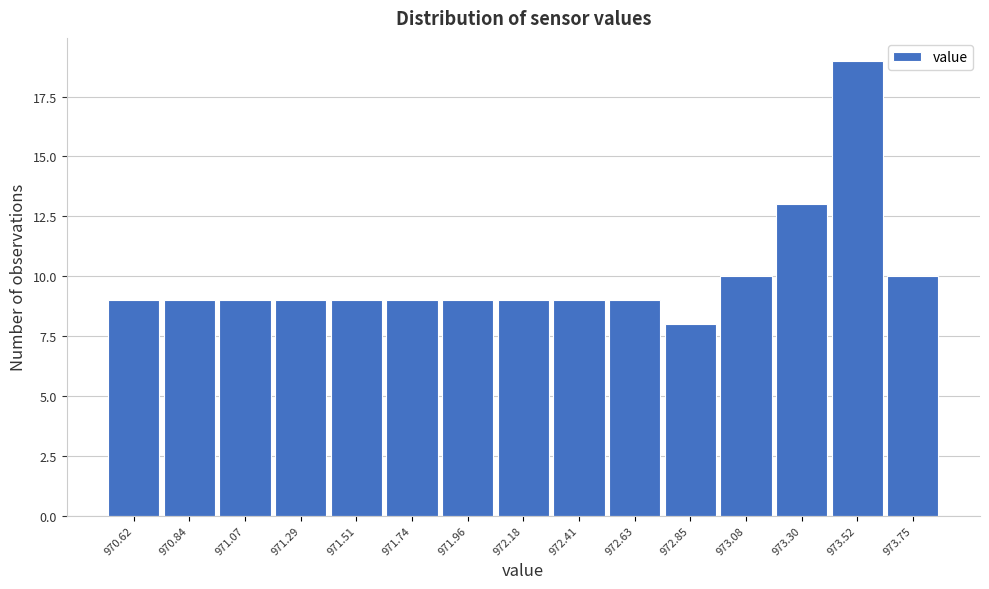

Reading left to right, extract all data points from this chart.

970.62=9	970.84=9	971.07=9	971.29=9	971.51=9	971.74=9	971.96=9	972.18=9	972.41=9	972.63=9	972.85=8	973.08=10	973.30=13	973.52=19	973.75=10